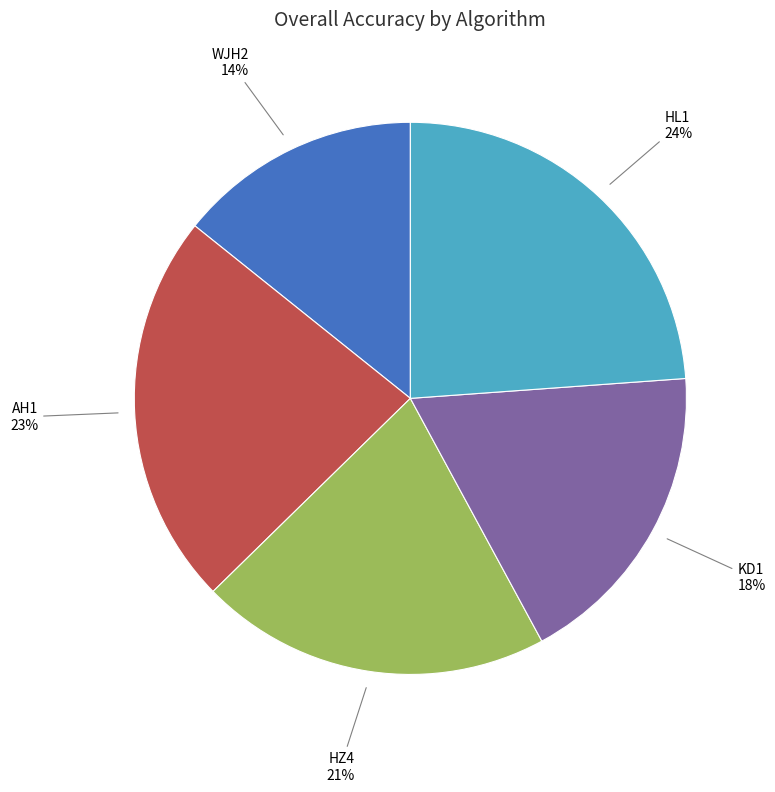

Count the number of slices in the pie.

5